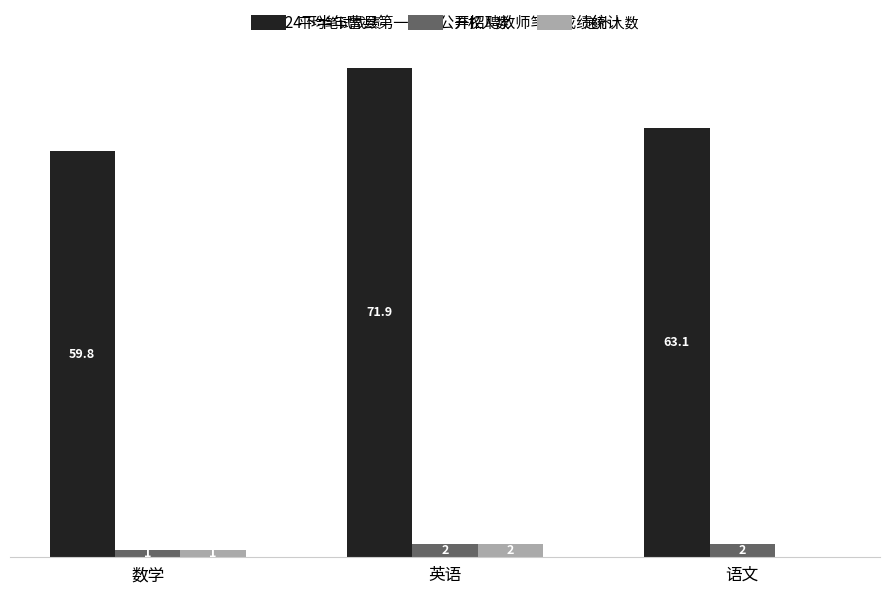

At which category is the sum across all series the highest?

英语